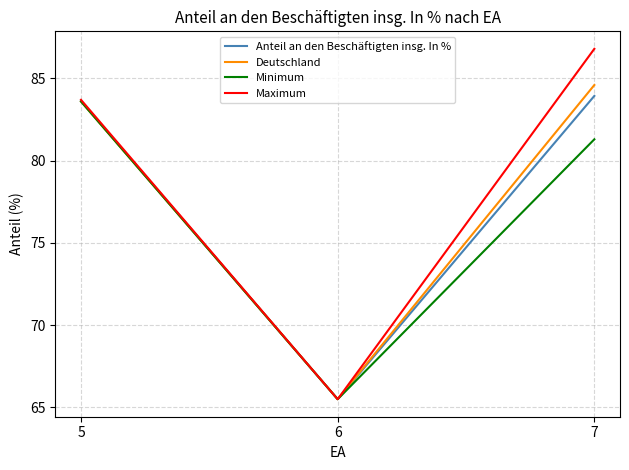

What are all the series names shown in the legend?

Anteil an den Beschäftigten insg. In %, Deutschland, Minimum, Maximum